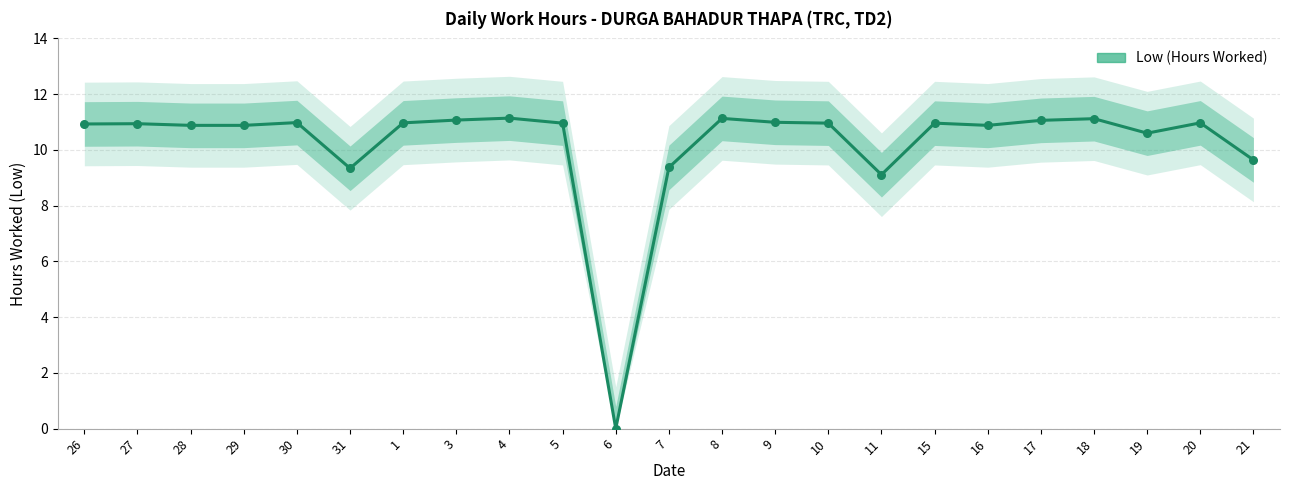

Approximately how many times larger is the value at 15 compared to 26?

1.0